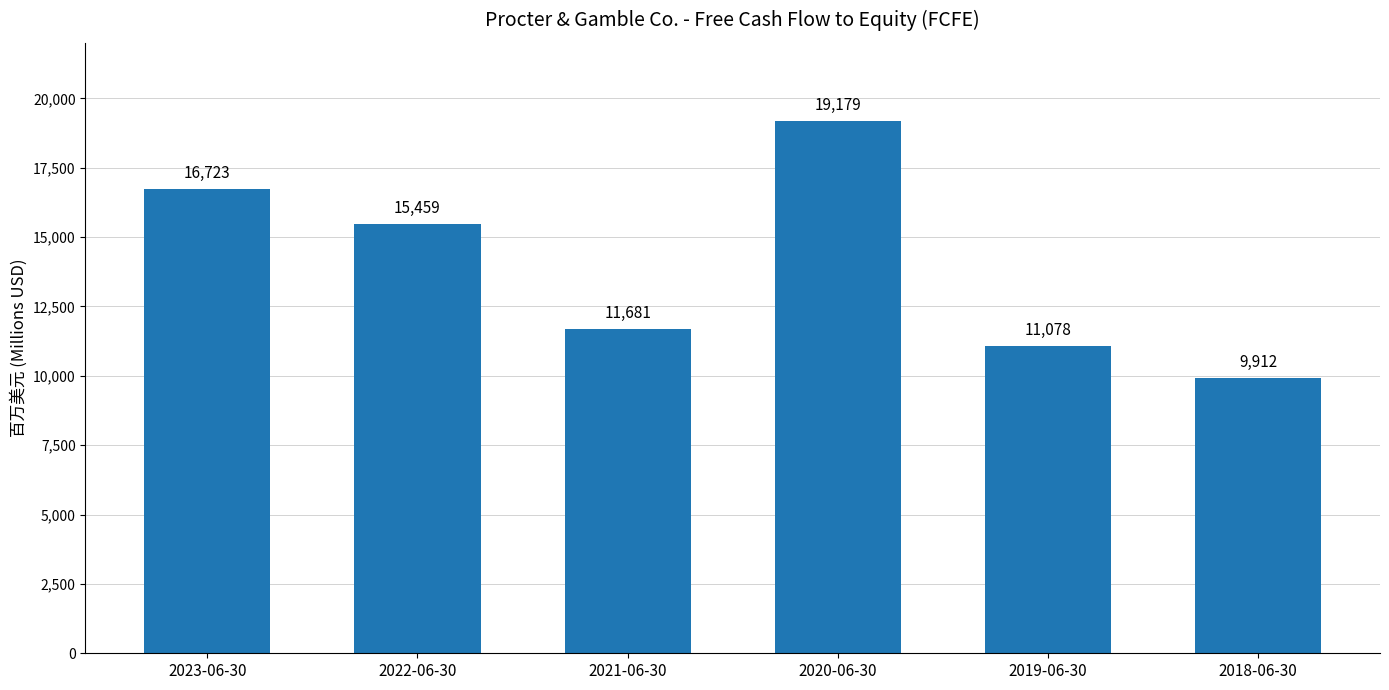

Count the number of categories in the chart.

6